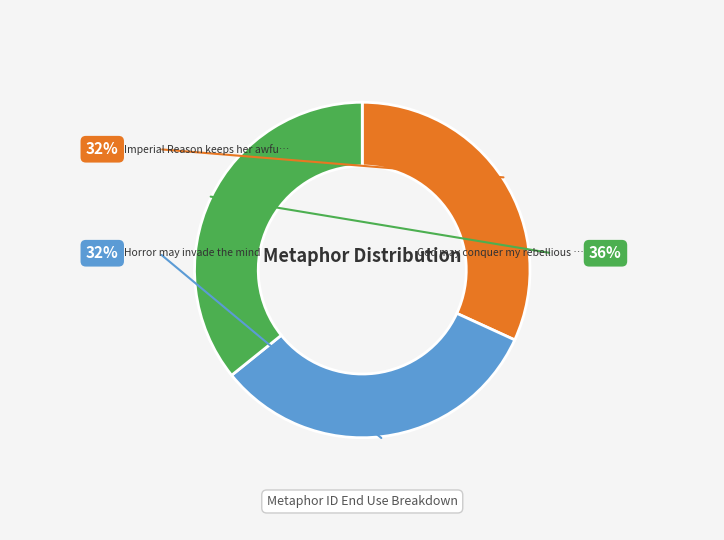

Is there any slice that represents more than half of the pie?

No